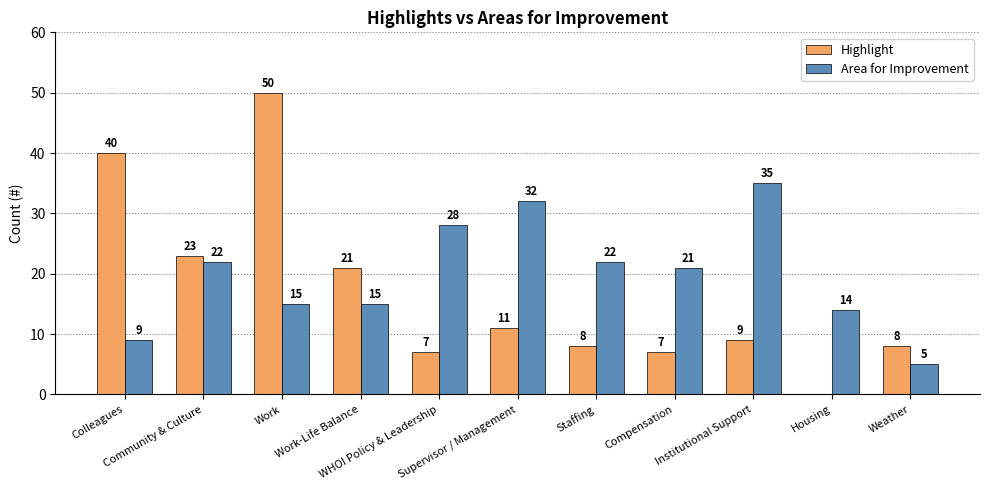

What is the sum of the Area for Improvement values at Supervisor / Management and Work-Life Balance?

47